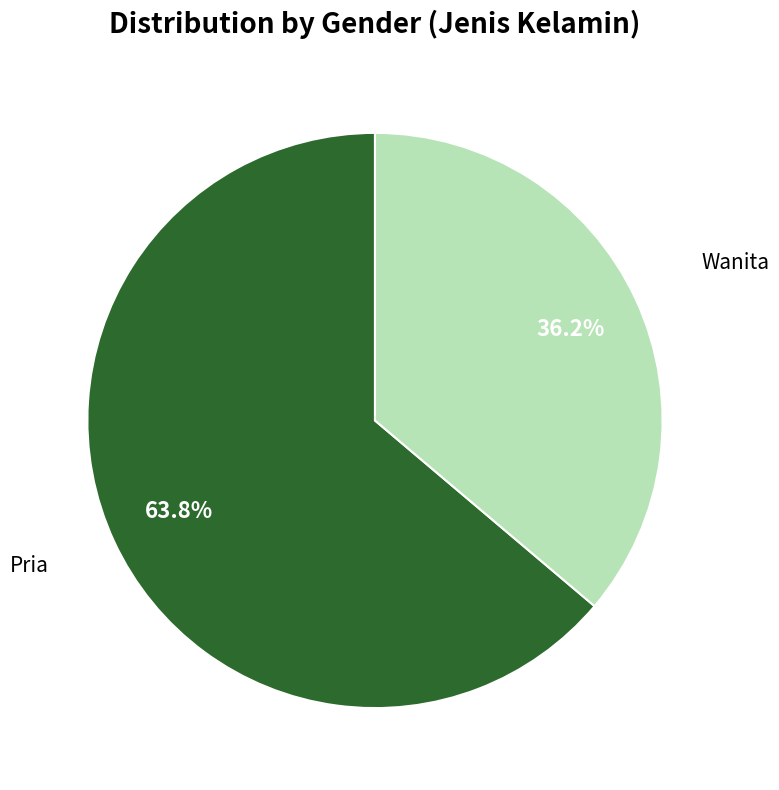

What is the ratio of the value at Wanita to the value at Pria?

0.6